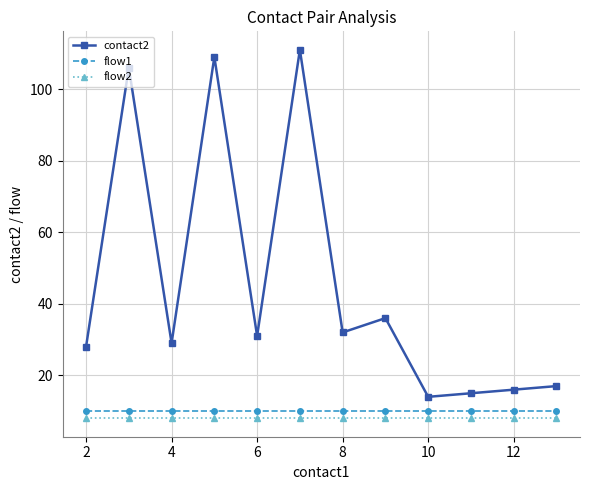

True or false: flow1 and contact2 cross at least once.

False